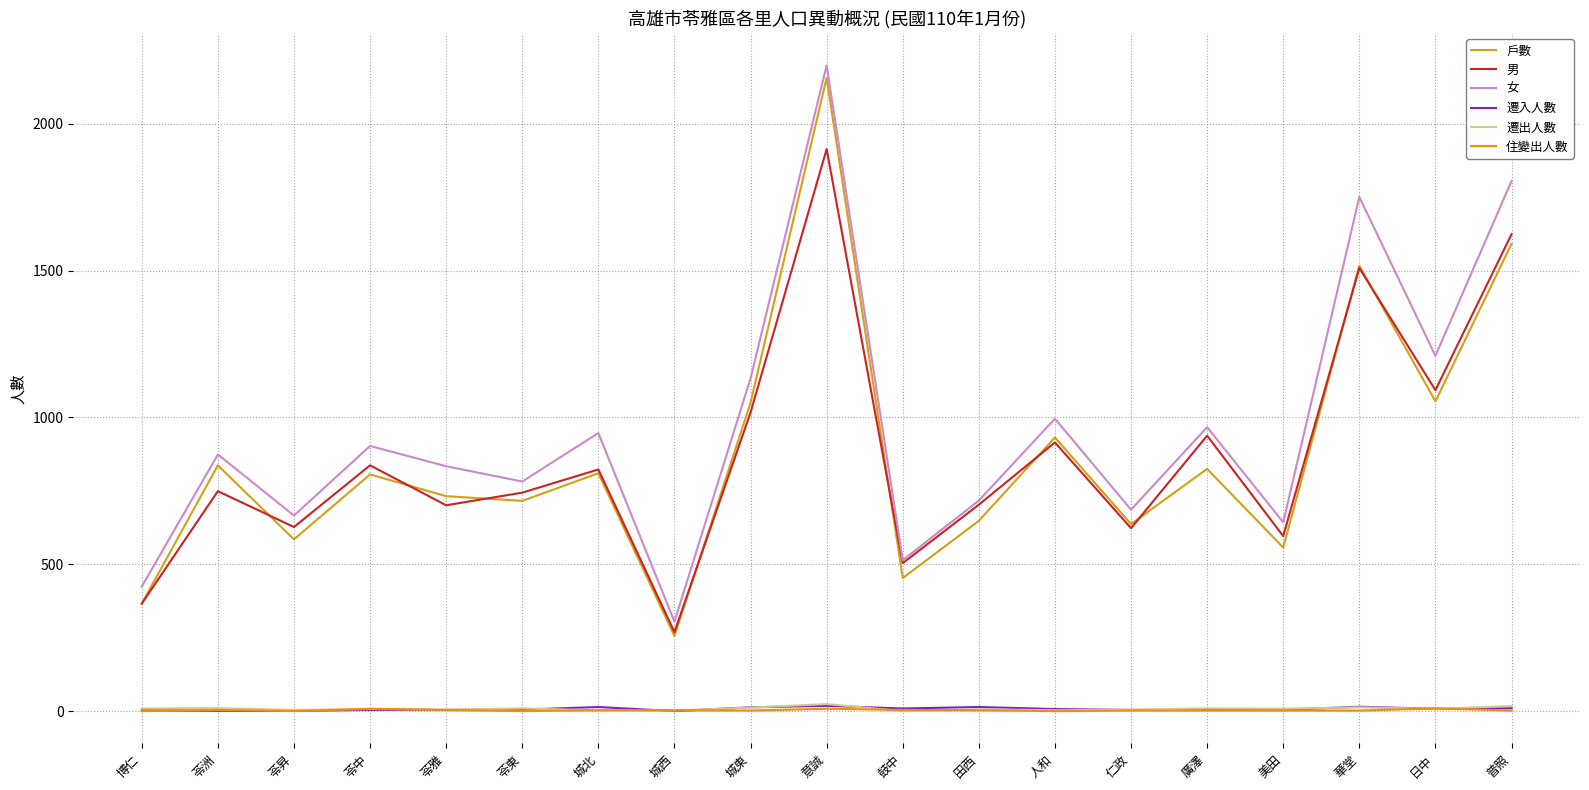

Is the value of 遷入人數 at 田西 greater than the value of 戶數 at 城西?

No